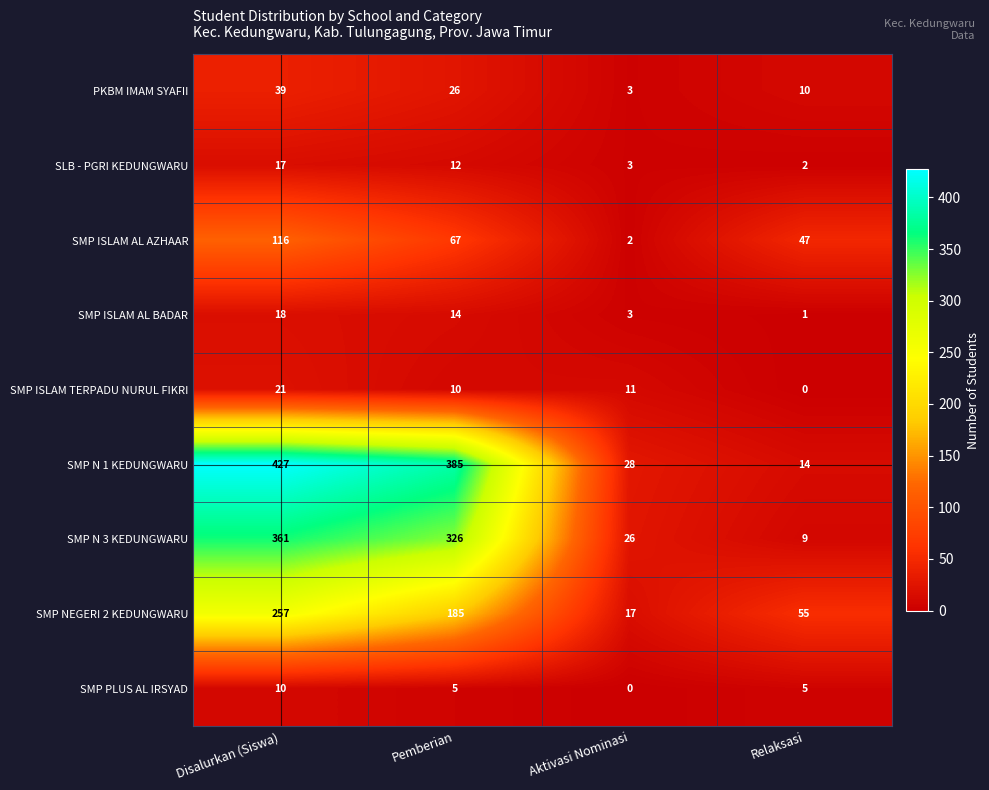

Where does the SMP ISLAM AL AZHAAR series first go above 67?

Disalurkan (Siswa)